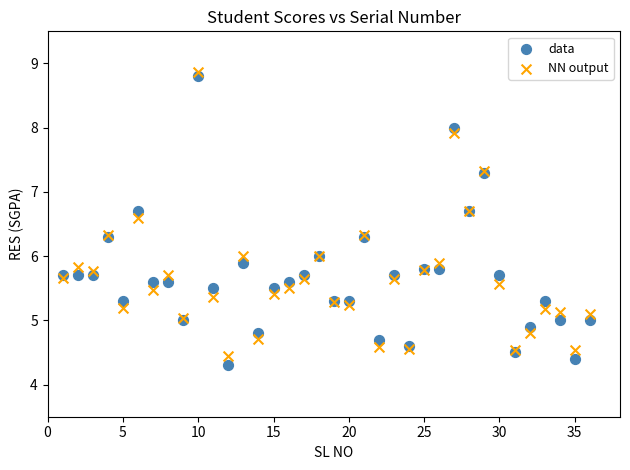

What are all the series names shown in the legend?

data, NN output